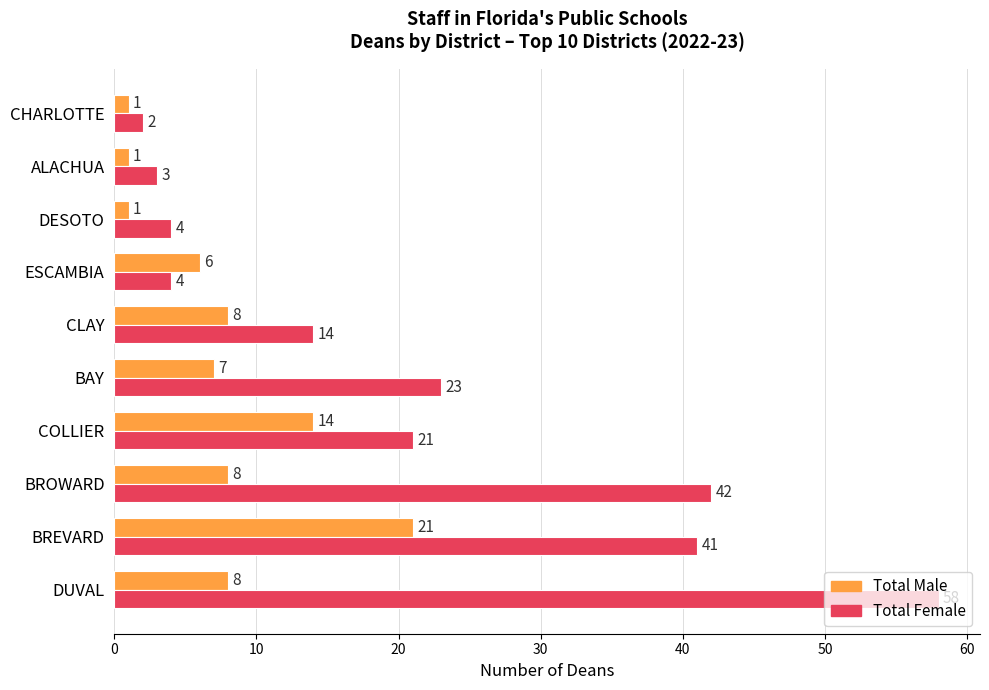

Where is Total Female nearest to the value 30?

BAY